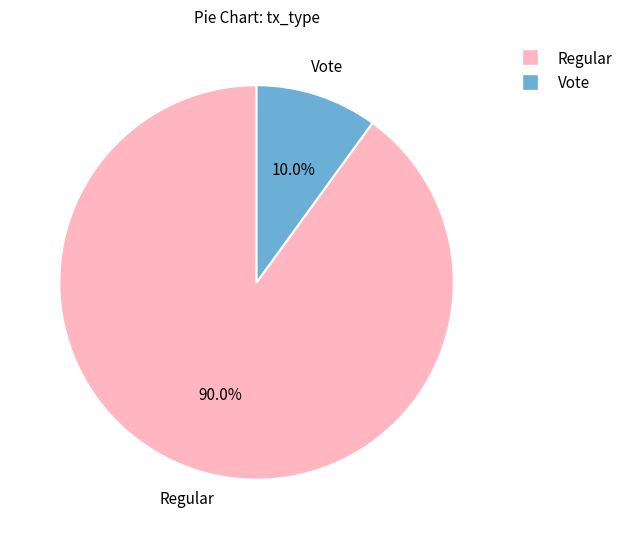

What percentage is the Regular slice, to the nearest percent?

90%